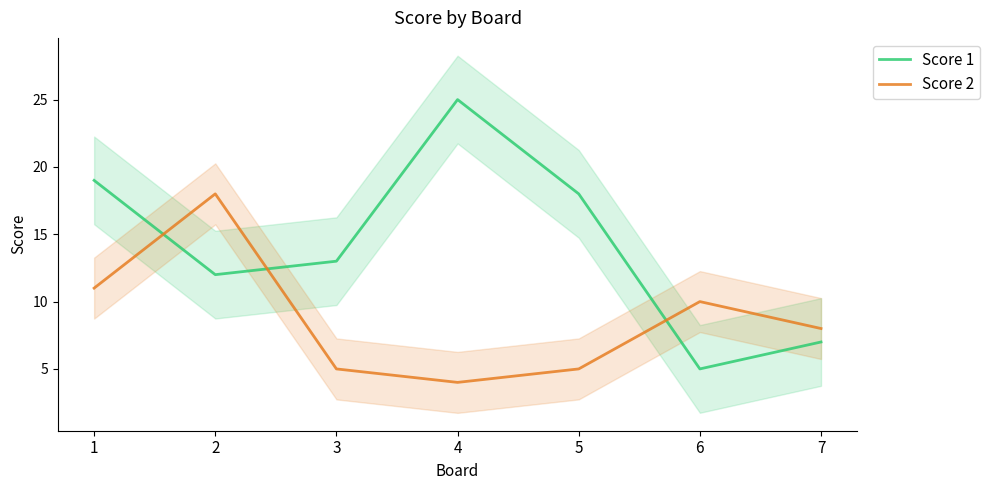

At which category is the sum across all series the highest?

1